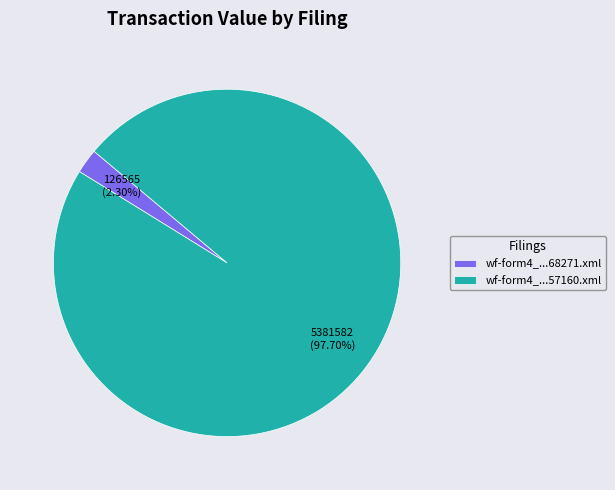

To the nearest percent, what is the average slice percentage?

50%